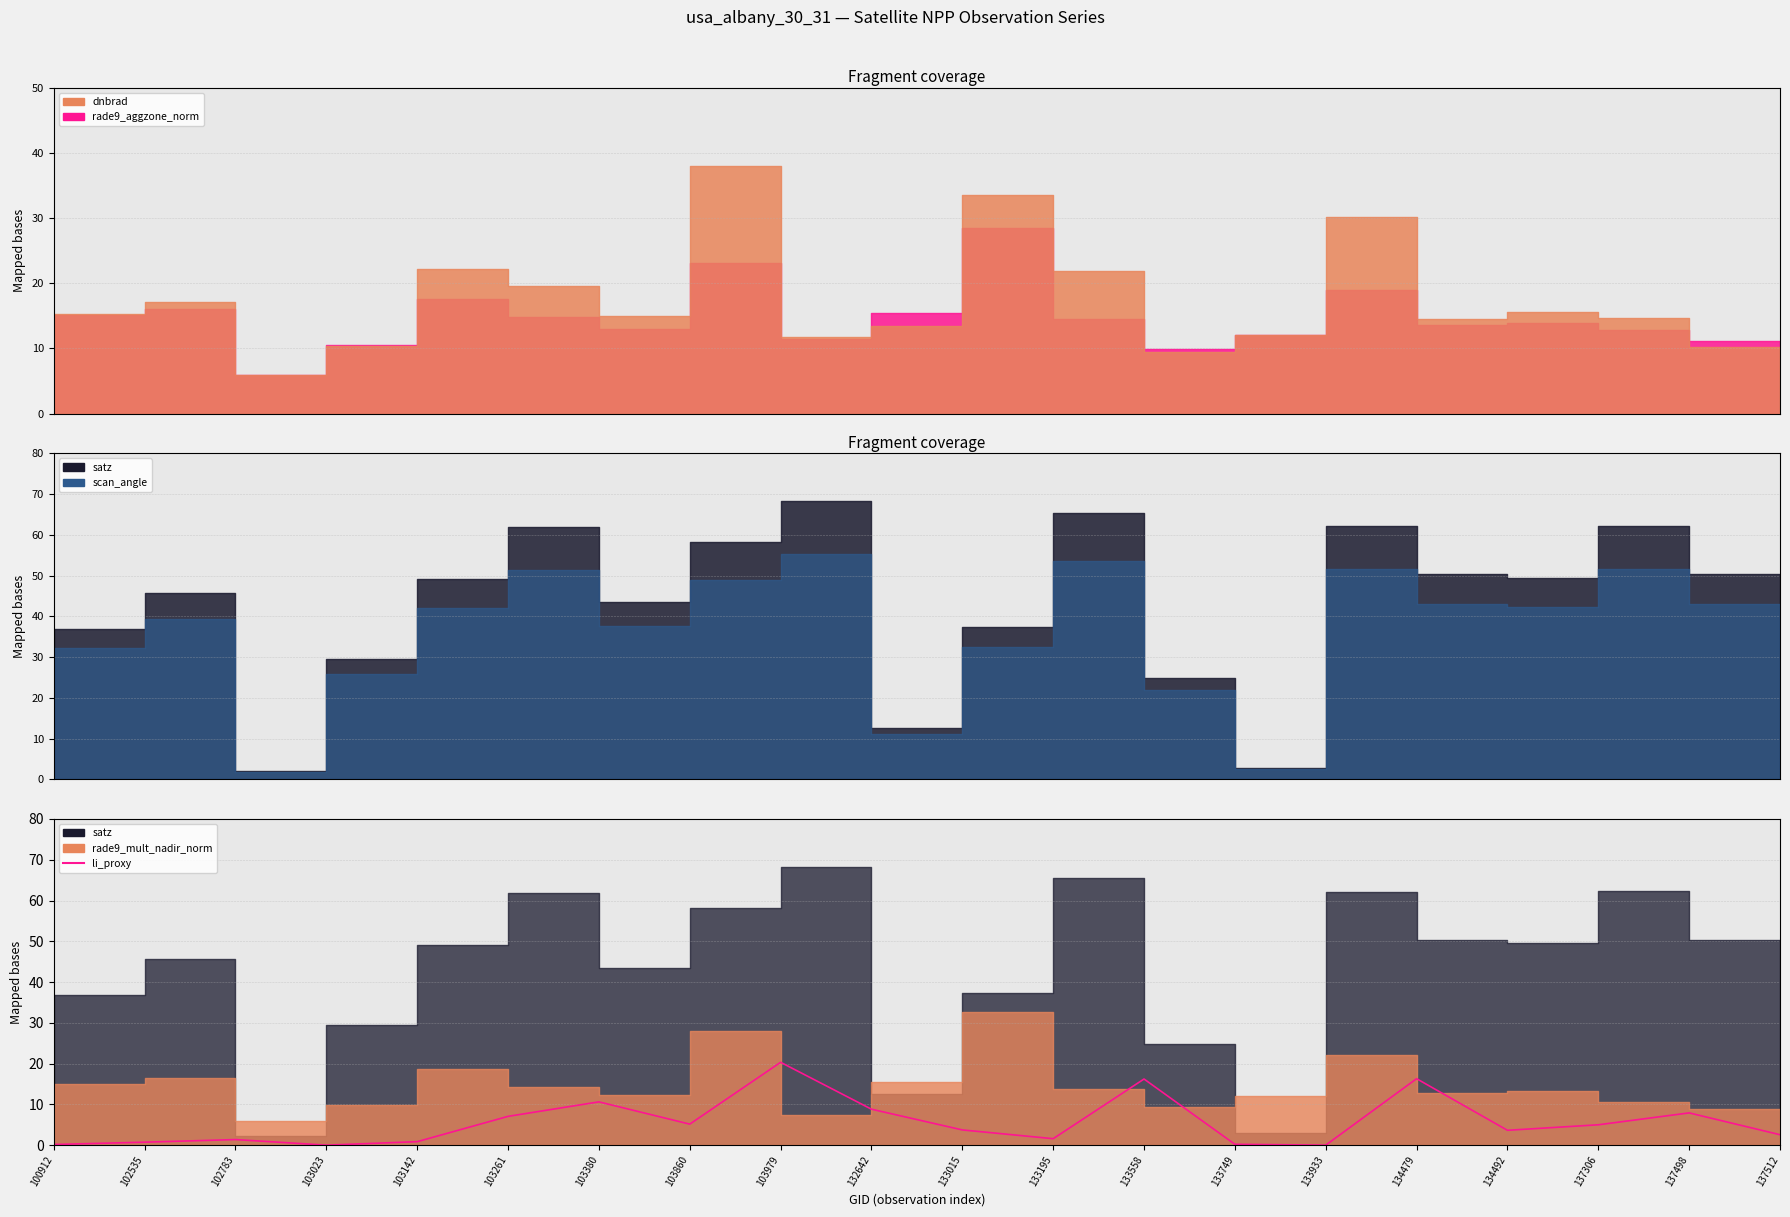

What is the change in value from 103380 to 137512?

-8.1